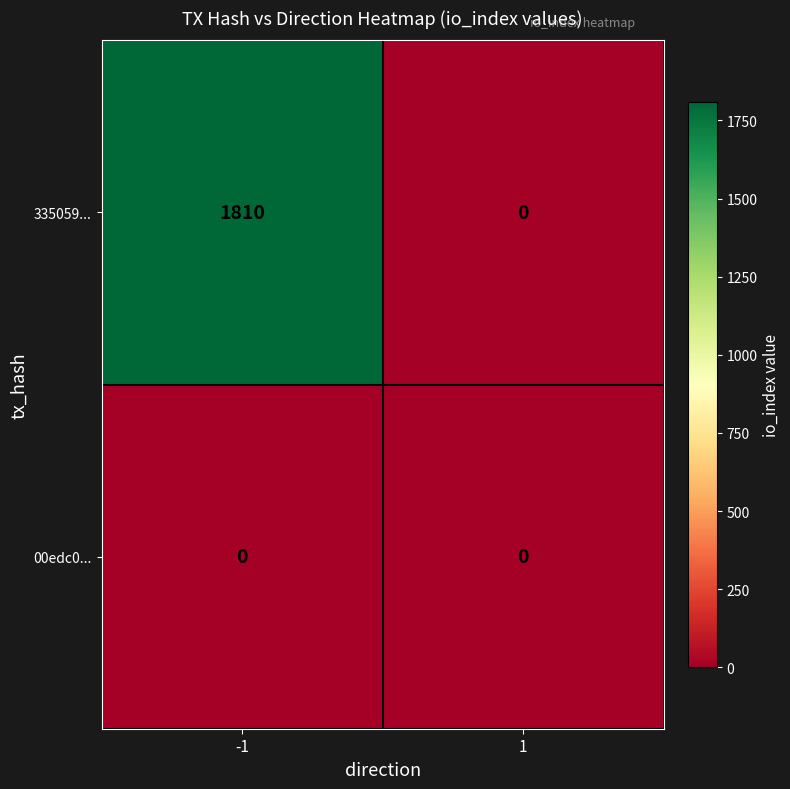

Which series has the largest total across all categories?

335059...